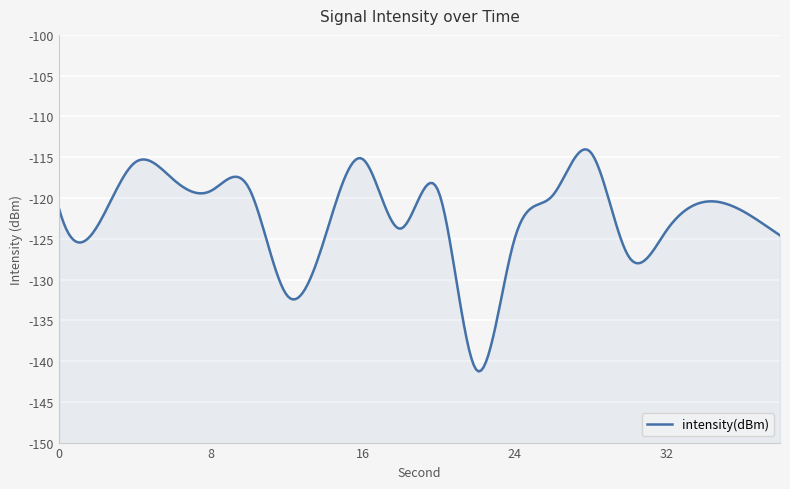

Which category has the lowest value across all series?

22